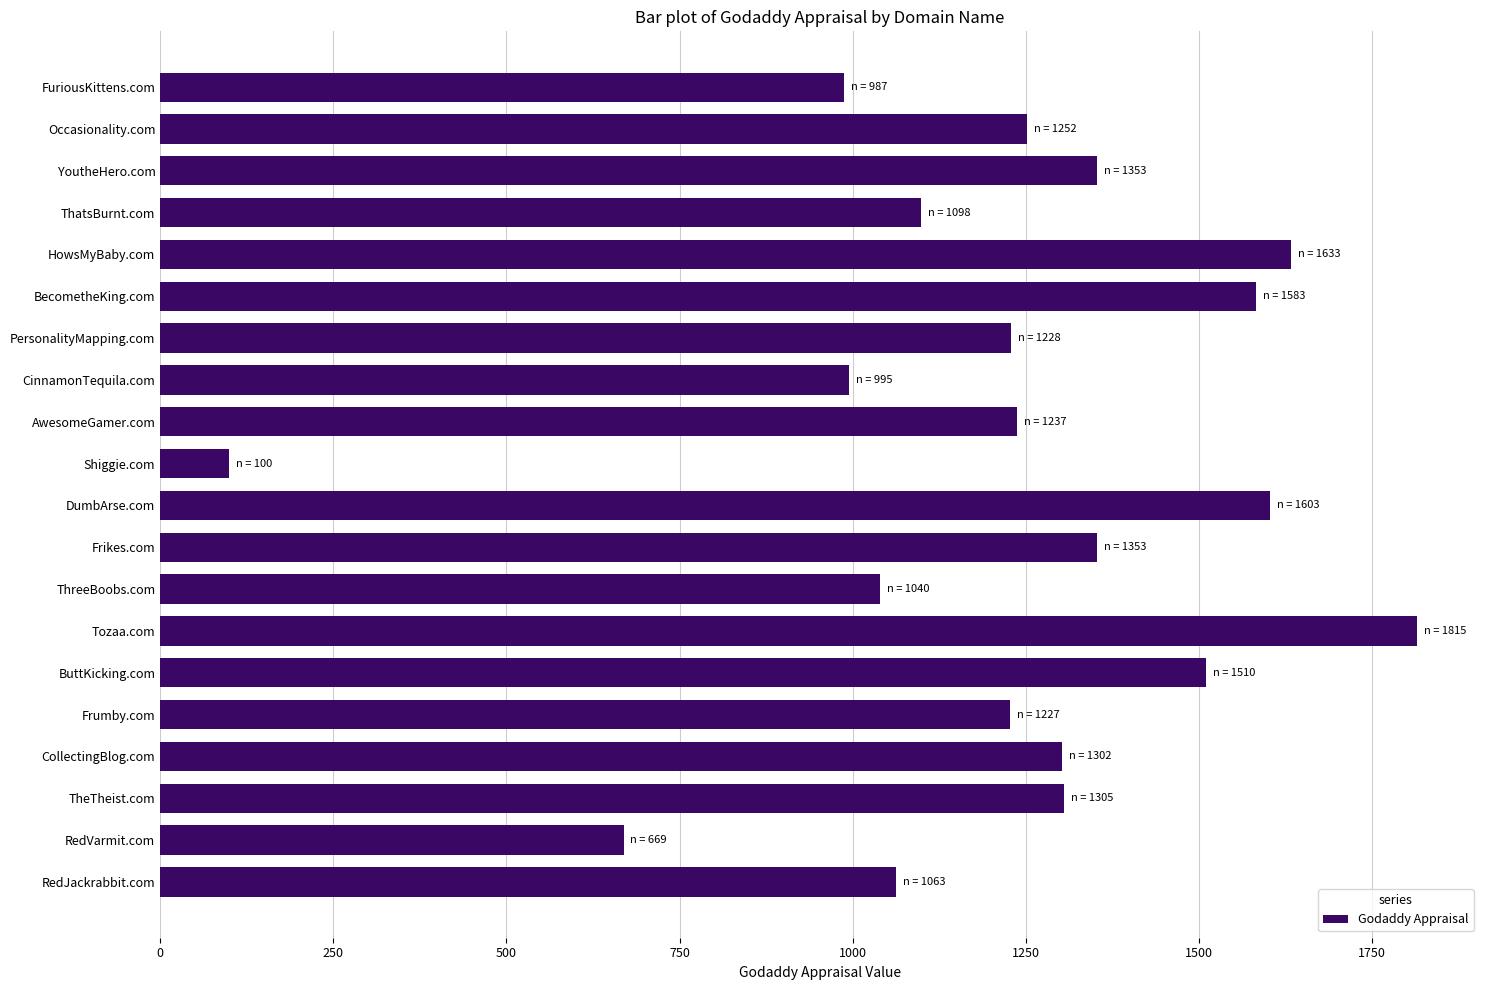

How many distinct data groups are displayed?

1